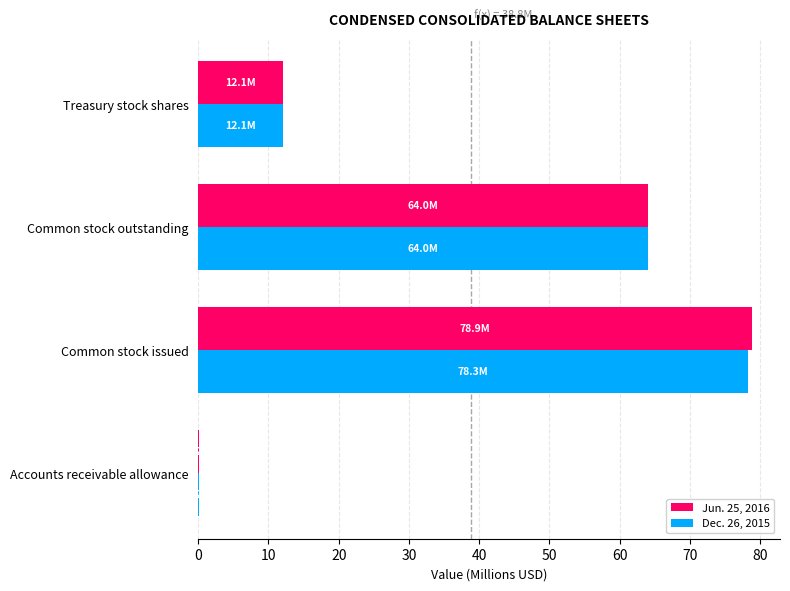

Is it true that Jun. 25, 2016 equals 64.0 at Common stock outstanding?

True